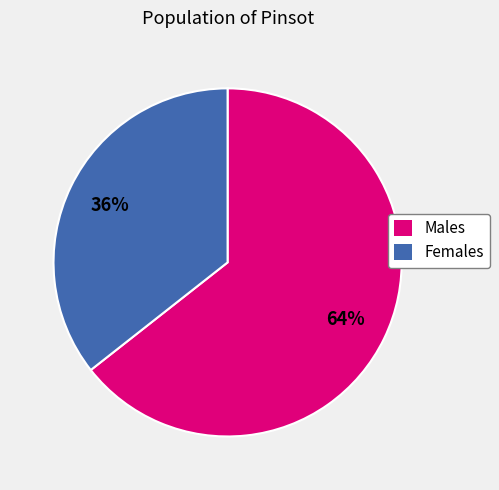

Does any single category account for the majority?

Yes